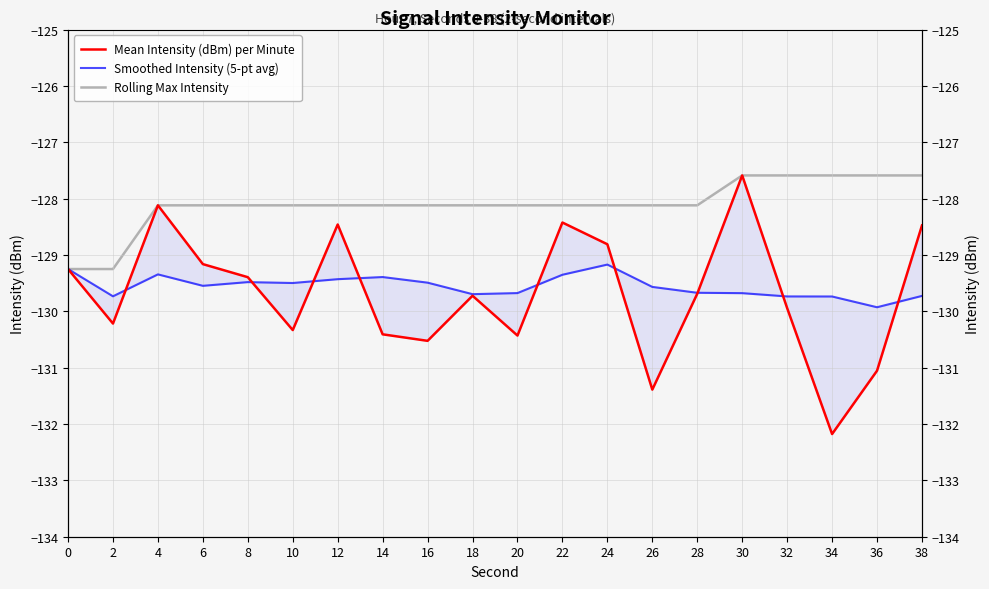

Which has a higher value, 30 or 18?

30